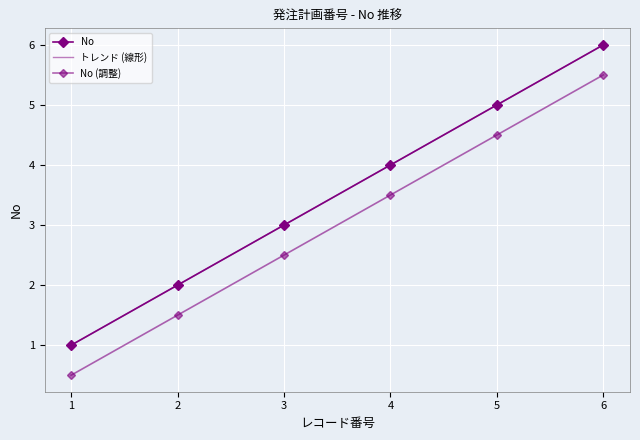

What is the maximum value shown in the chart?

6.0